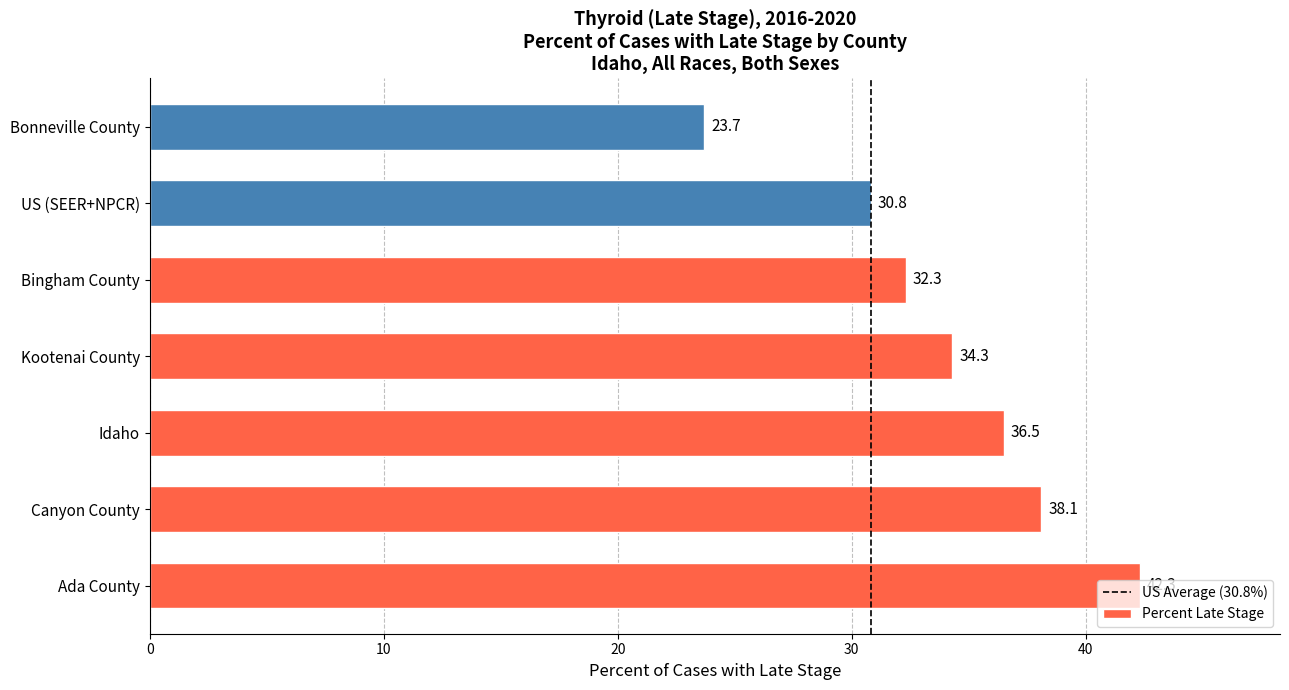

True or false: the data shows 11.1 at Bingham County.

False